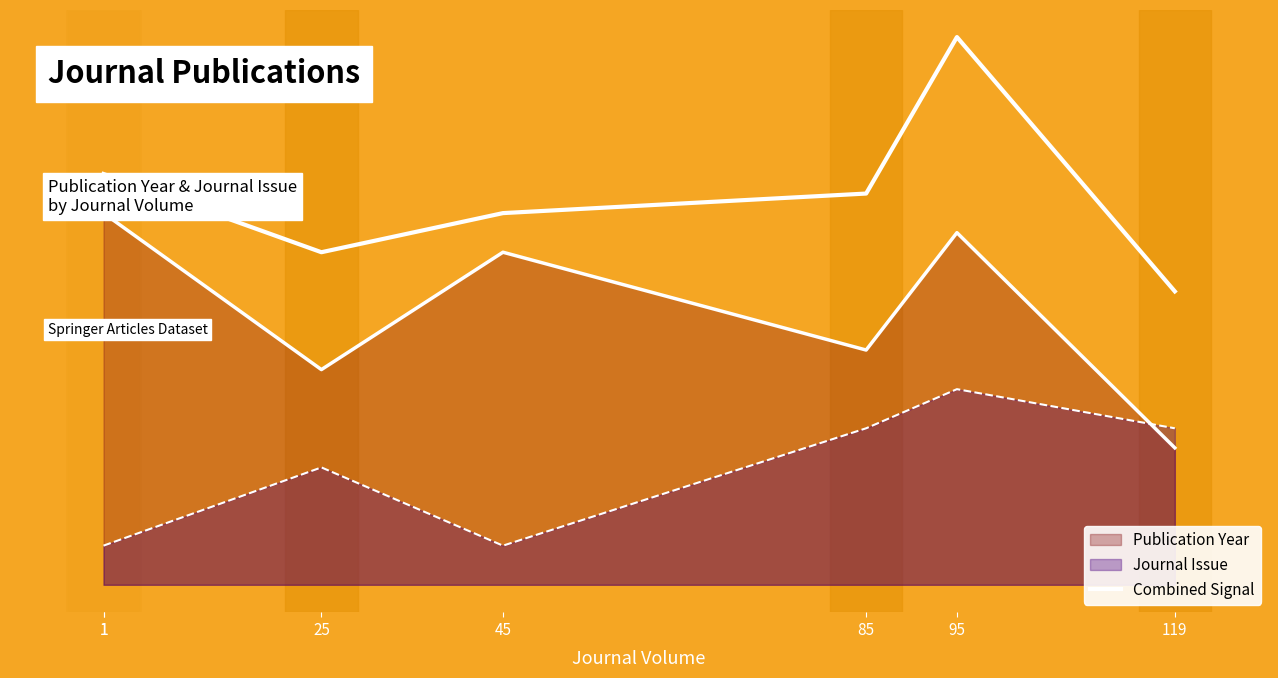

True or false: the data has more than 0 interior local peaks.

True